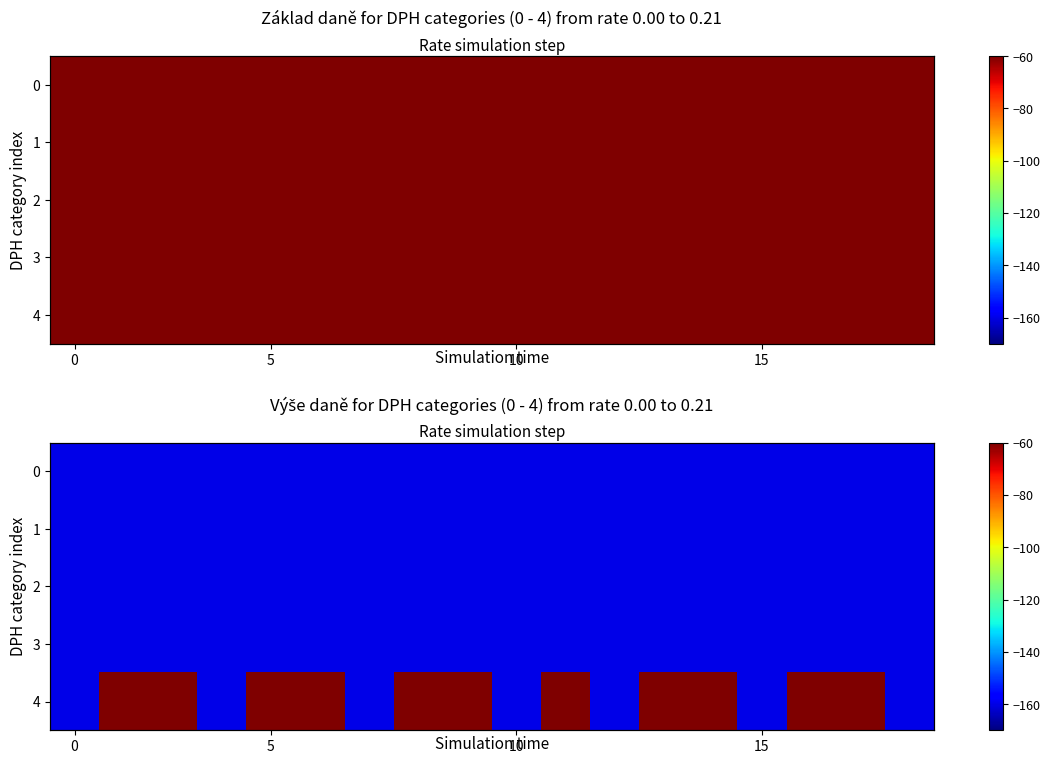

Which series has the largest total across all categories?

4